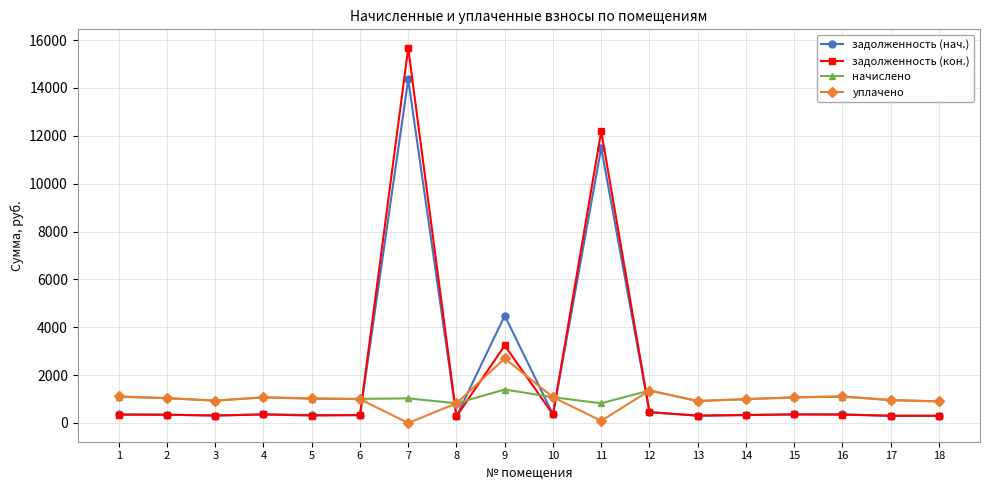

At which category is the sum across all series the highest?

7